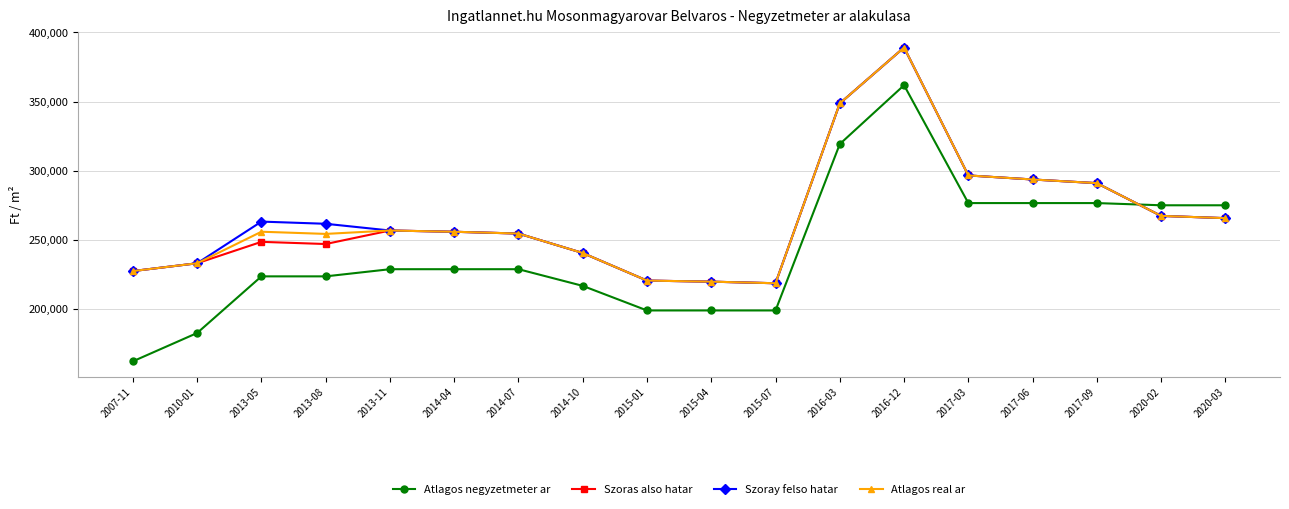

Which series ends up on top after the final intersection of Atlagos negyzetmeter ar and Szoras also hatar?

Atlagos negyzetmeter ar